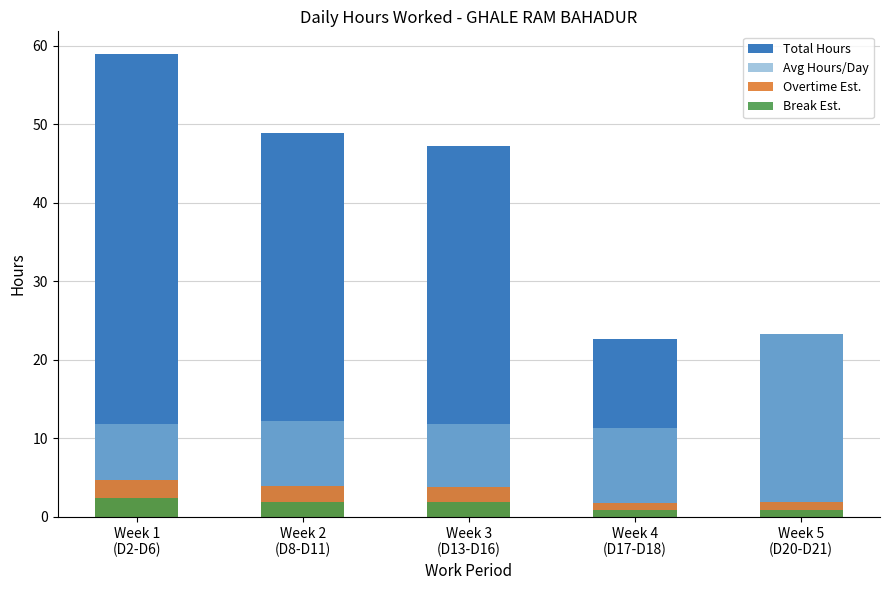

Reading left to right, extract all data points from this chart.

Total Hours: 58.9	48.9	47.3	22.6	23.3
Avg Hours/Day: 11.8	12.2	11.8	11.3	23.3
Overtime Est.: 4.7	3.9	3.8	1.8	1.9
Break Est.: 2.4	2.0	1.9	0.9	0.9